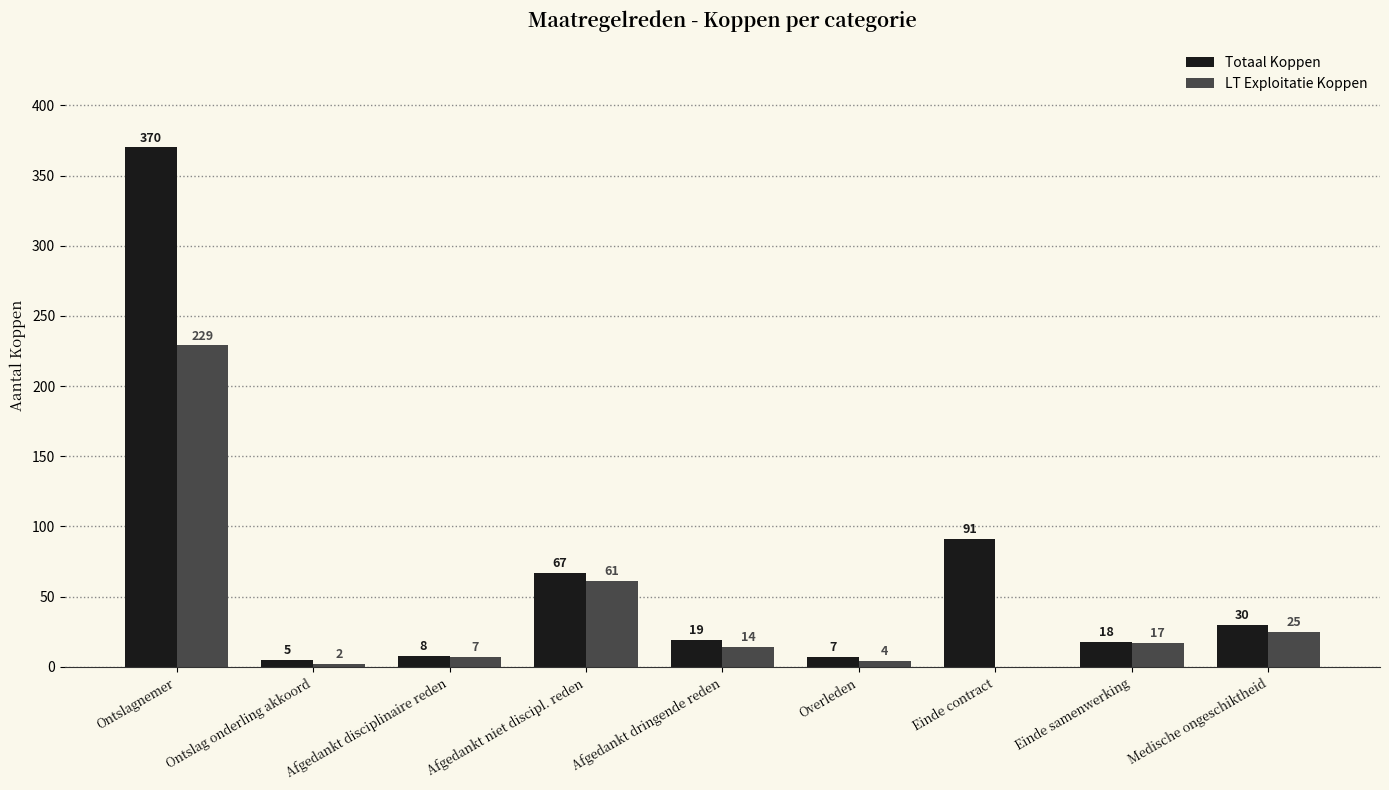

The value of Totaal Koppen at Afgedankt niet discipl. reden is 67. True or false?

True